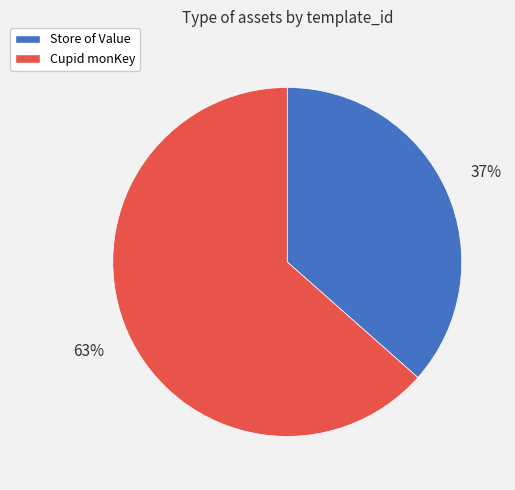

Do Cupid monKey and Store of Value together represent more than half of the pie?

Yes